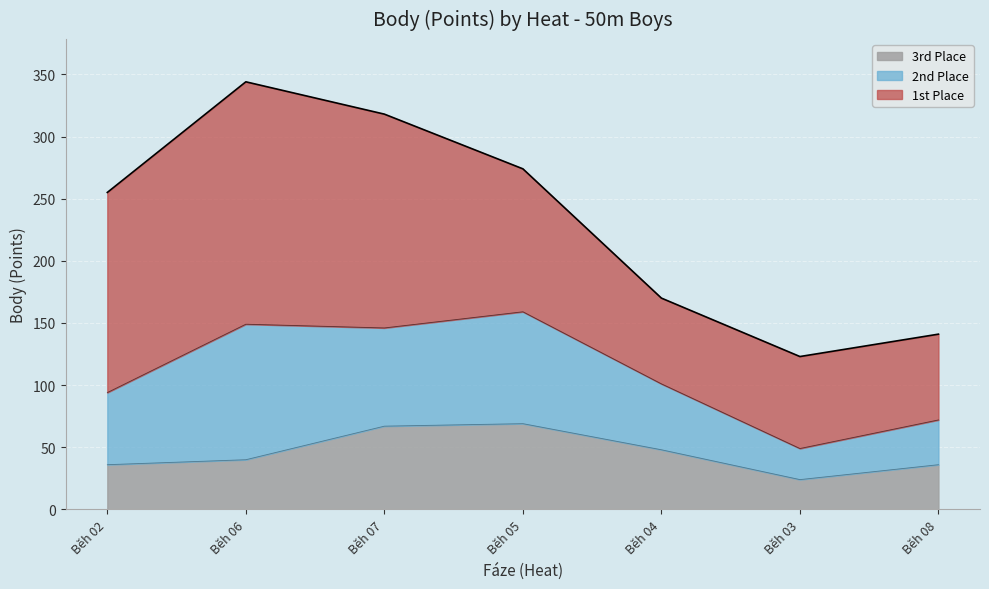

What position from the right is Běh 06?

6